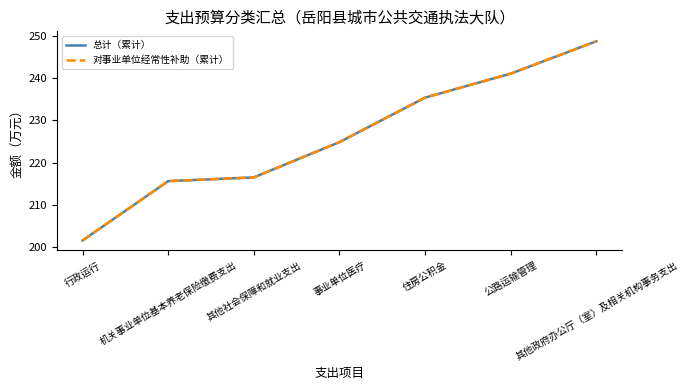

Which series has the widest spread of values?

总计（累计）